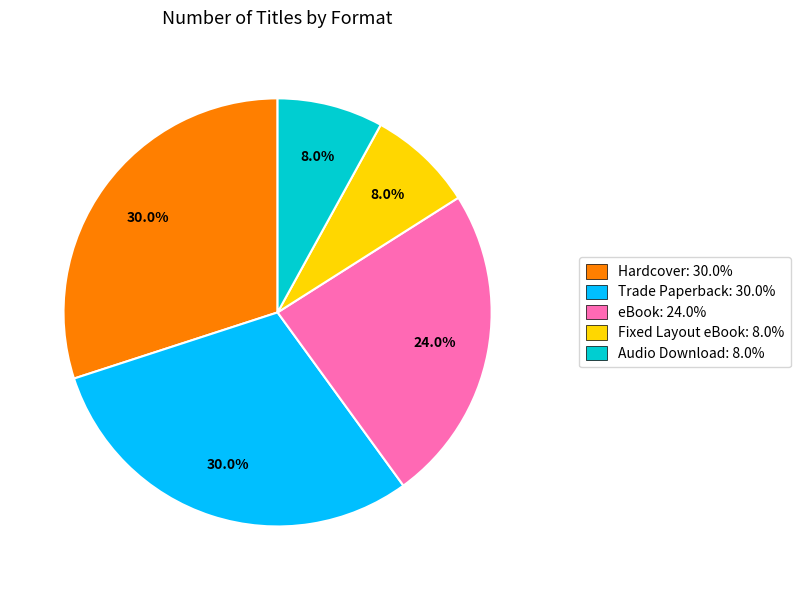

Do Trade Paperback and Audio Download together represent more than half of the pie?

No